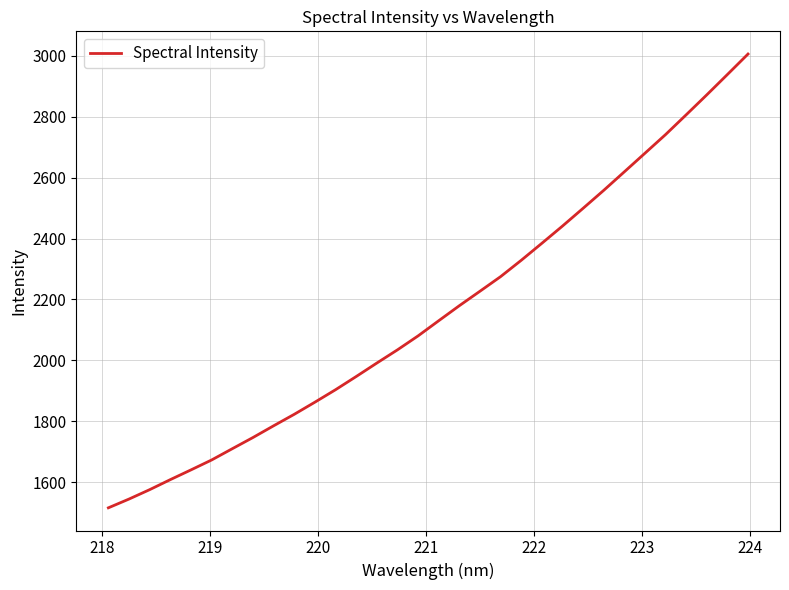

Count the number of data series in this chart.

1